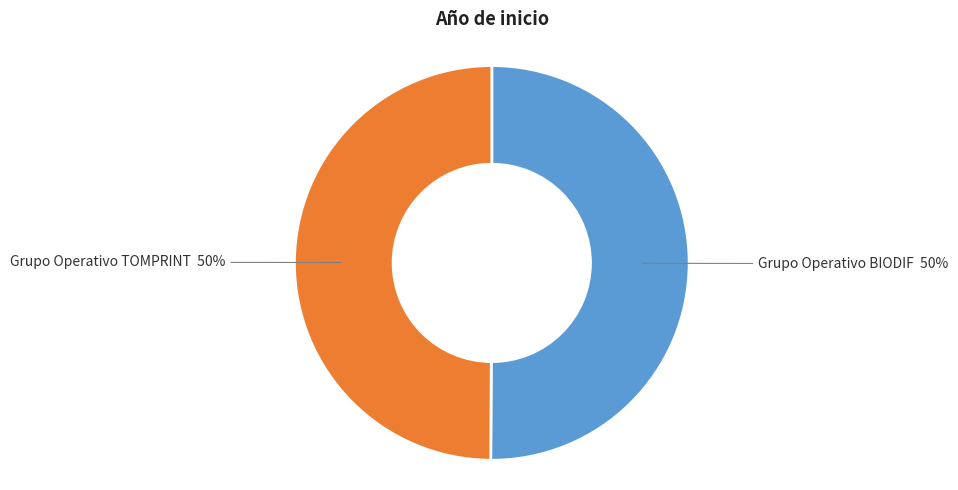

To the nearest percent, what percentage of the pie is Grupo Operativo TOMPRINT?

50%